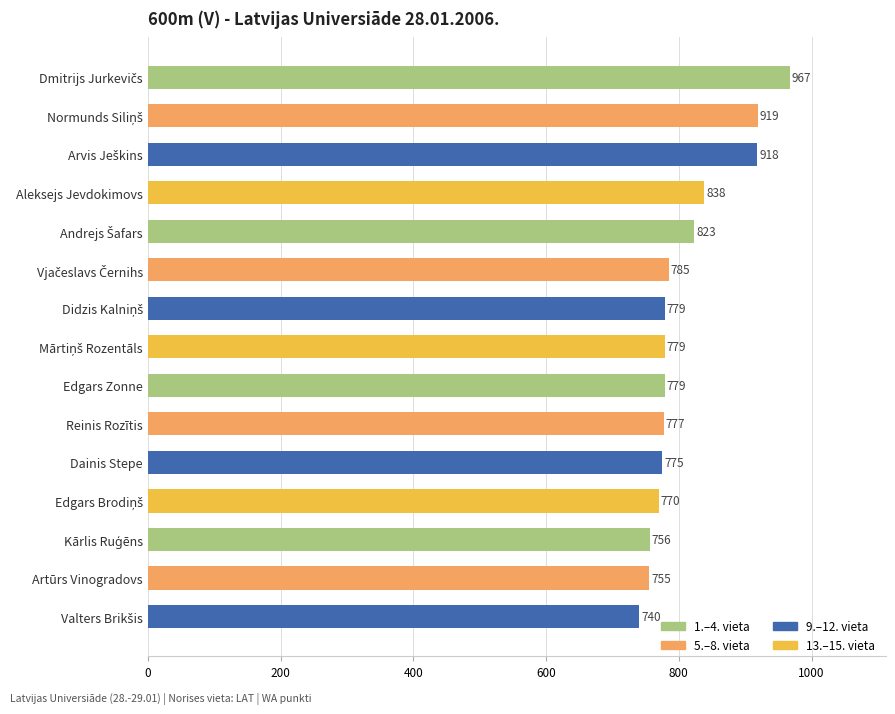

What is the sum of all values?

12160